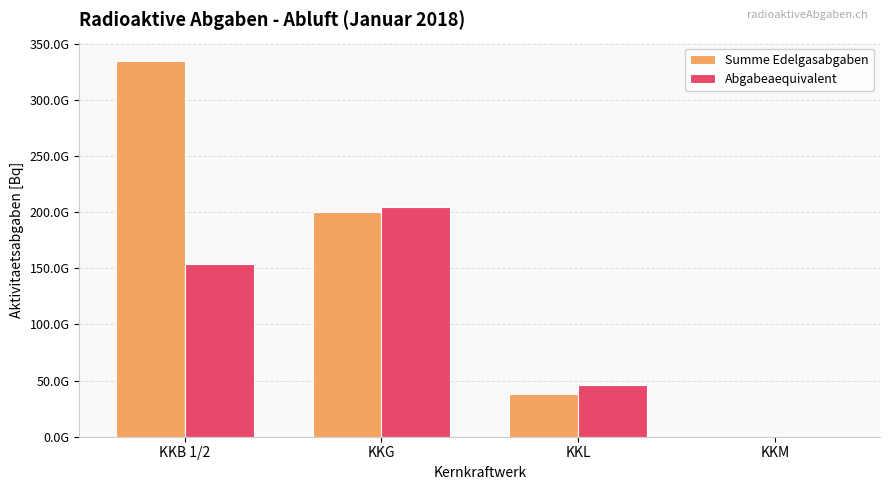

Which category has the highest value in the Abgabeaequivalent series?

KKG